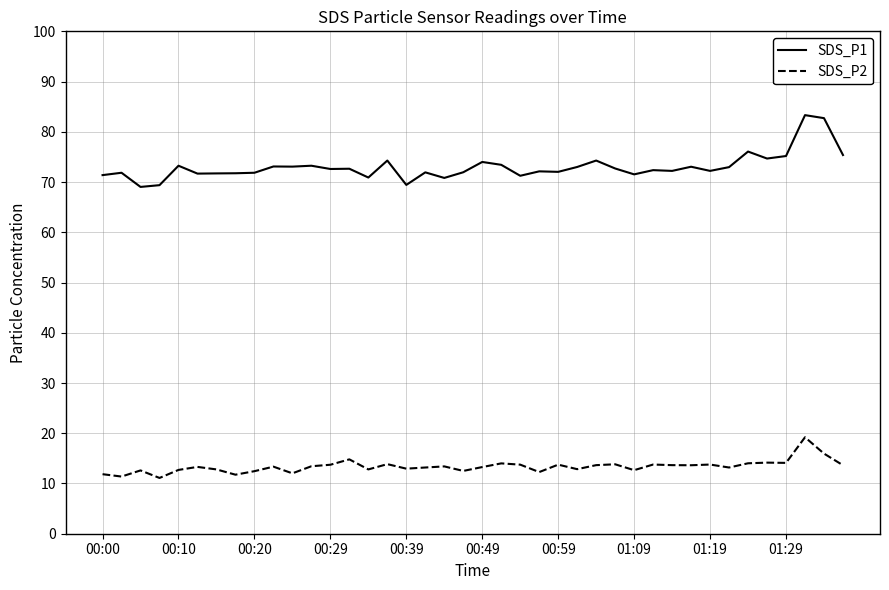

True or false: SDS_P1 and SDS_P2 intersect in this chart.

False